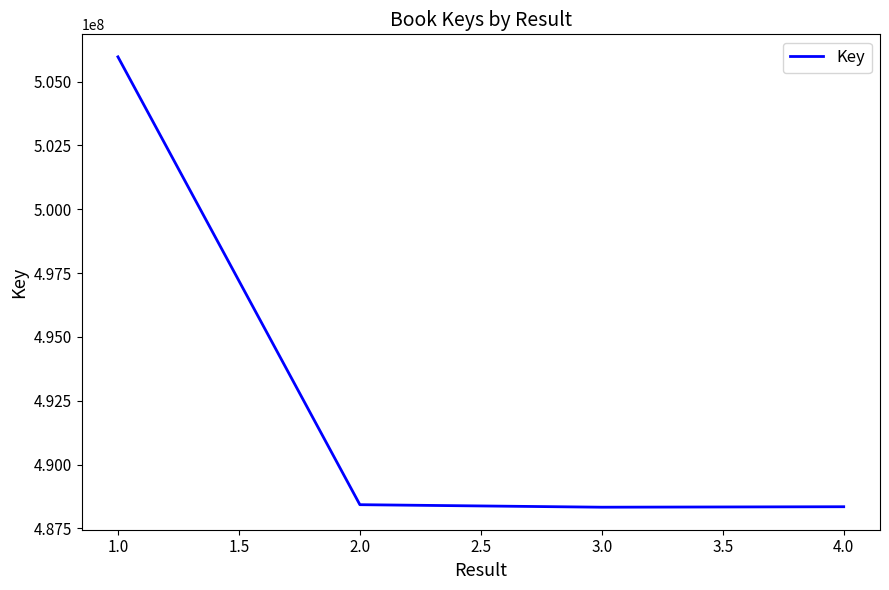

What is the sum of all values?

1971067261